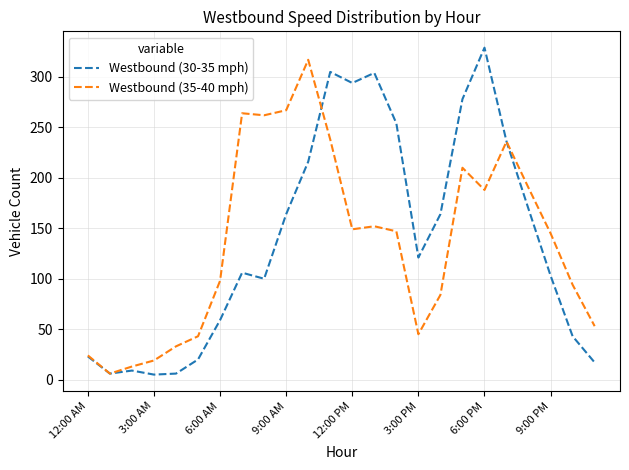

What is the sum of all Westbound (35-40 mph) values?

3277